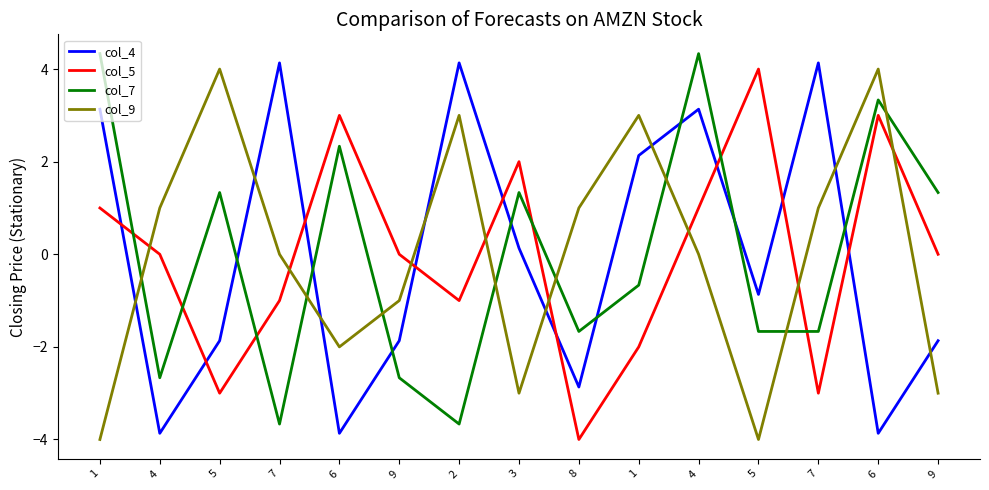

Which series ends up on top after the final intersection of col_7 and col_9?

col_7